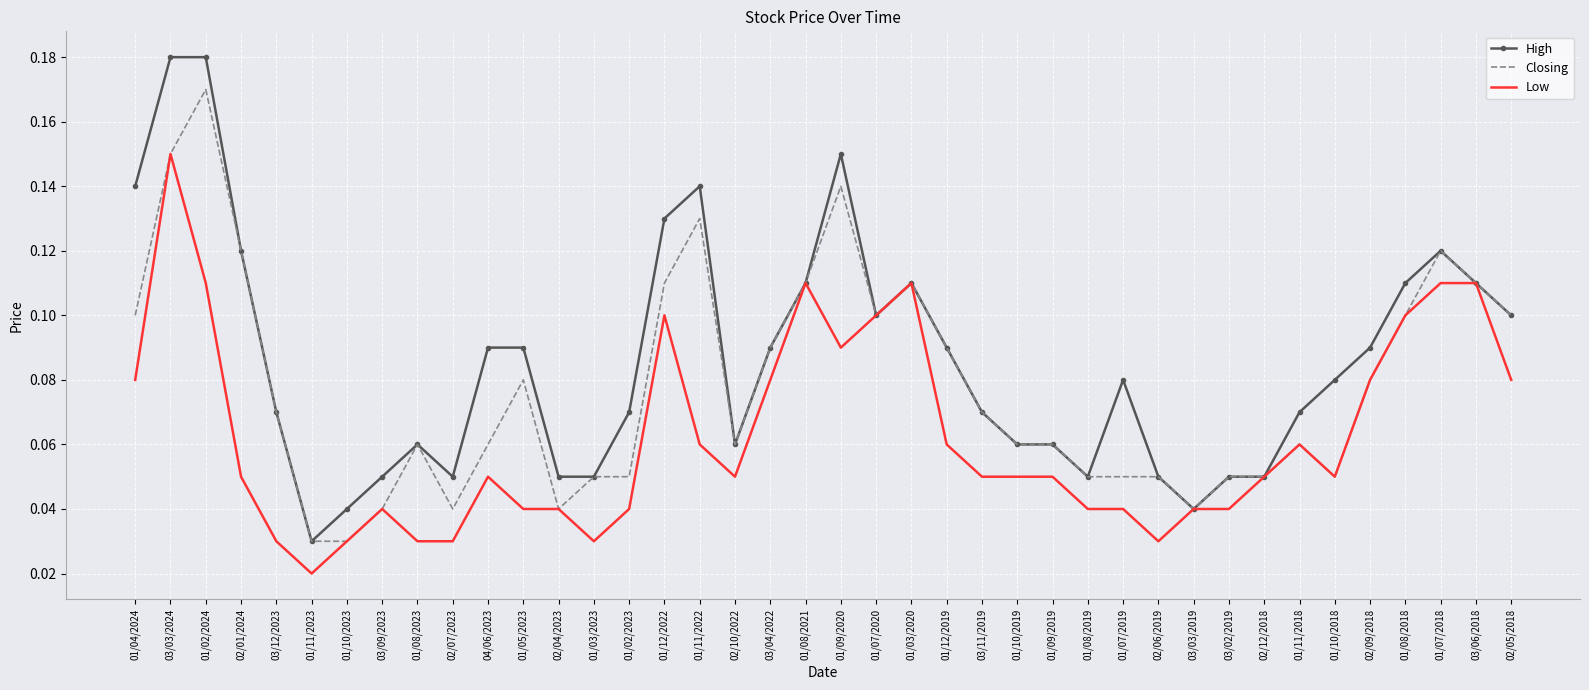

Is it true that High equals 0.1 at 01/05/2023?

True